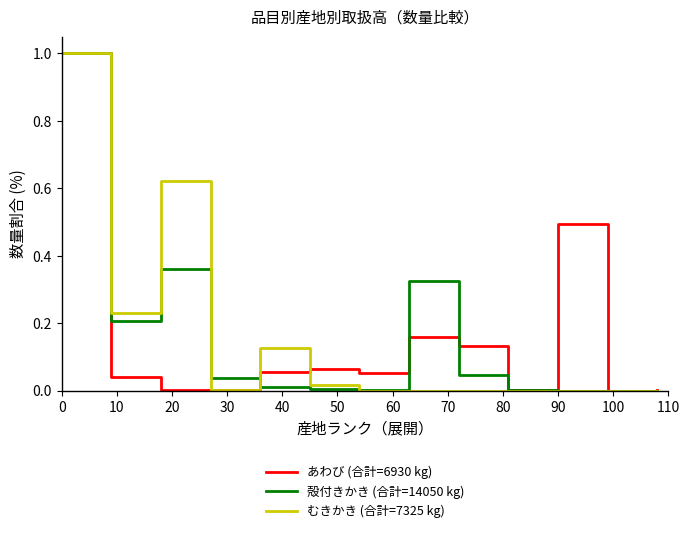

What is the maximum value for むきかき (合計=7325 kg)?

1.0